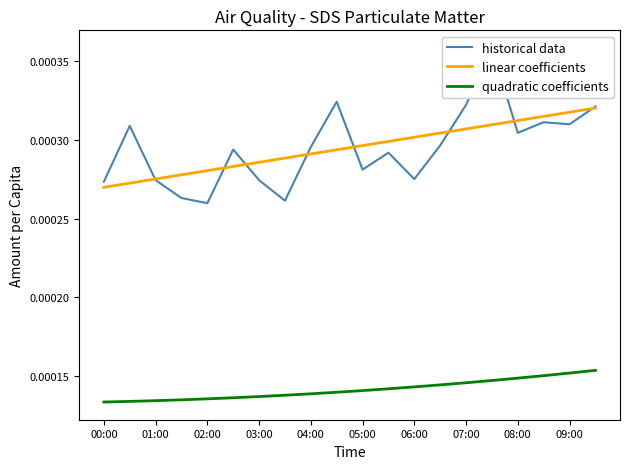

True or false: quadratic coefficients and linear coefficients intersect in this chart.

False